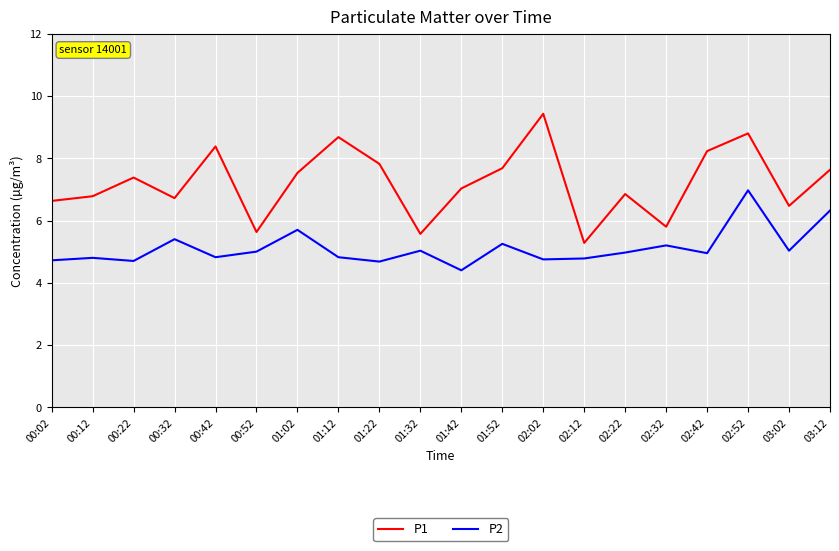

Read the P1 value at 00:42.

8.4